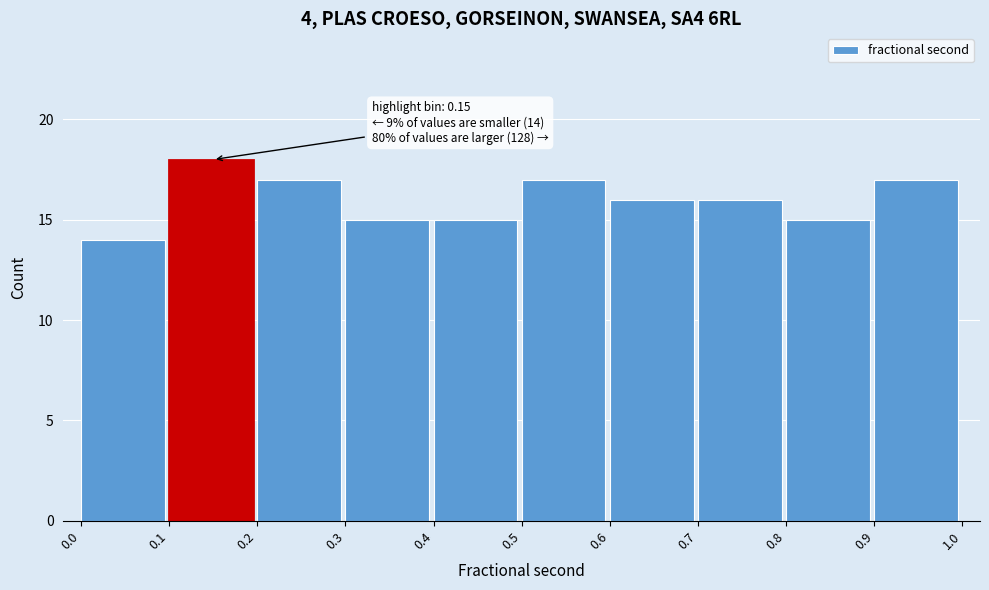

Over which range of the x-axis is the bar tallest?

0.1 to 0.2